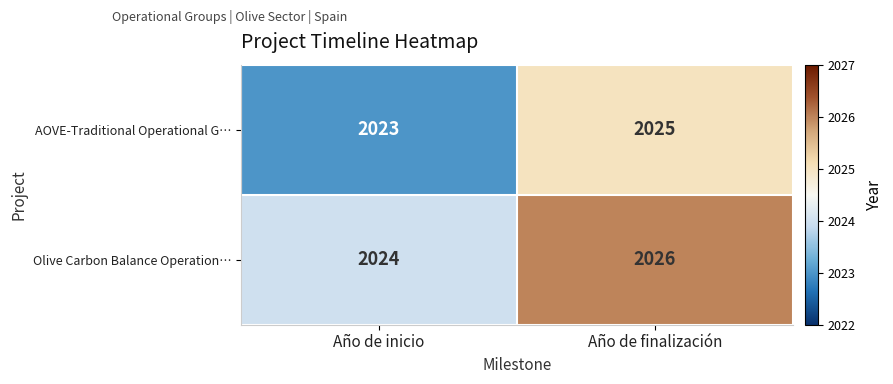

Rank the series by their maximum value, from lowest to highest.

AOVE-Traditional Operational G…, Olive Carbon Balance Operation…